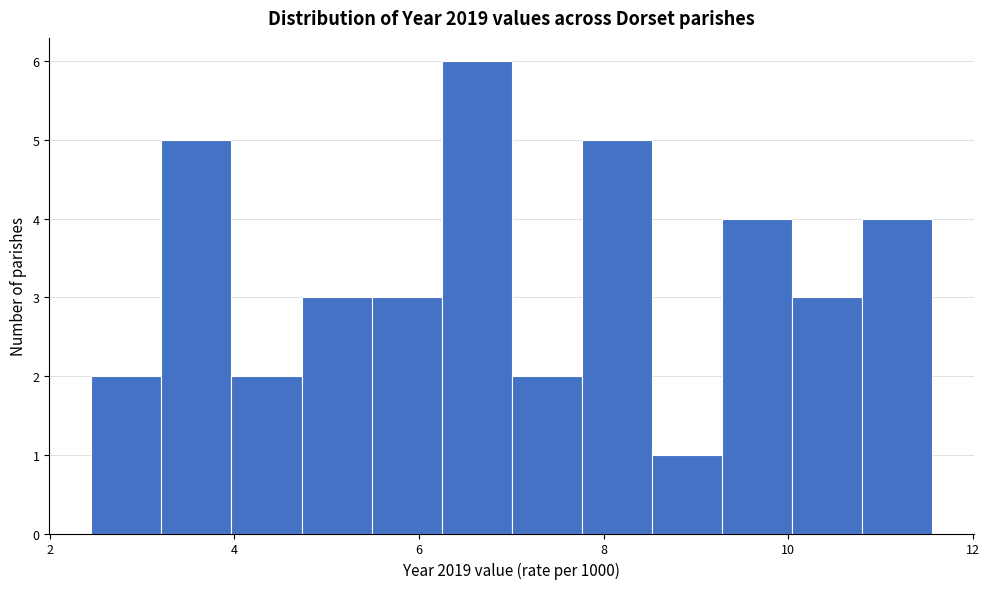

Around what value on the x-axis is the tallest bar? Give the approximate position of its centre, as read against the axis.

6.6